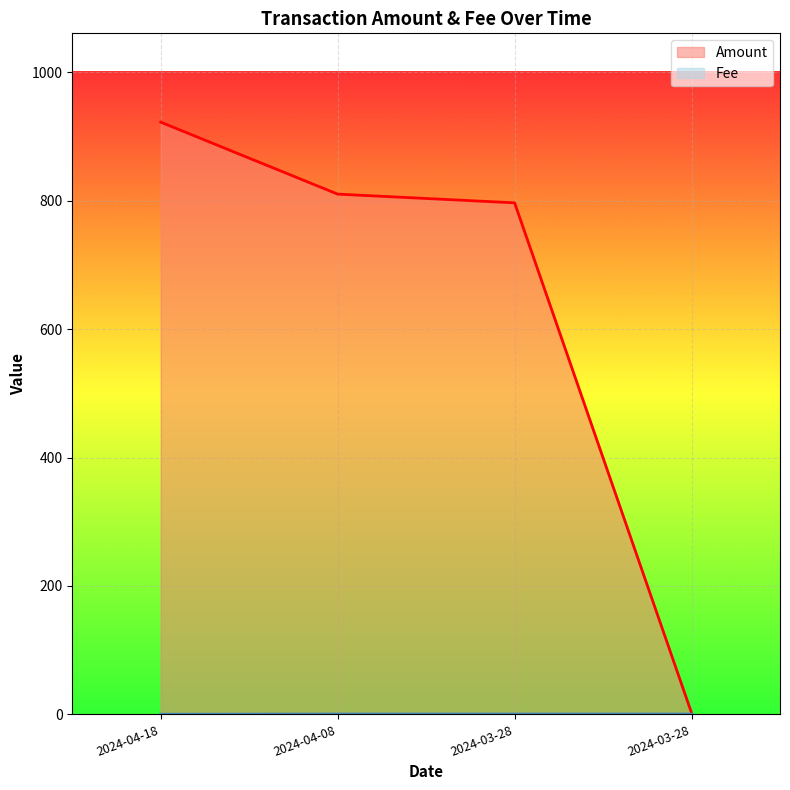

True or false: Amount and Fee intersect in this chart.

False